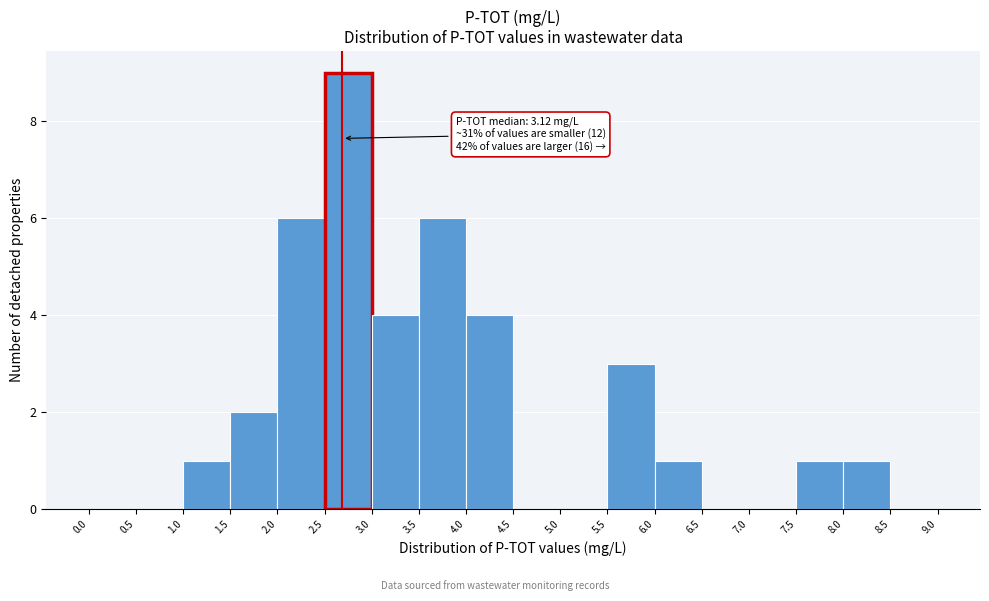

Over which range of the x-axis is the bar tallest?

2.5 to 3.0